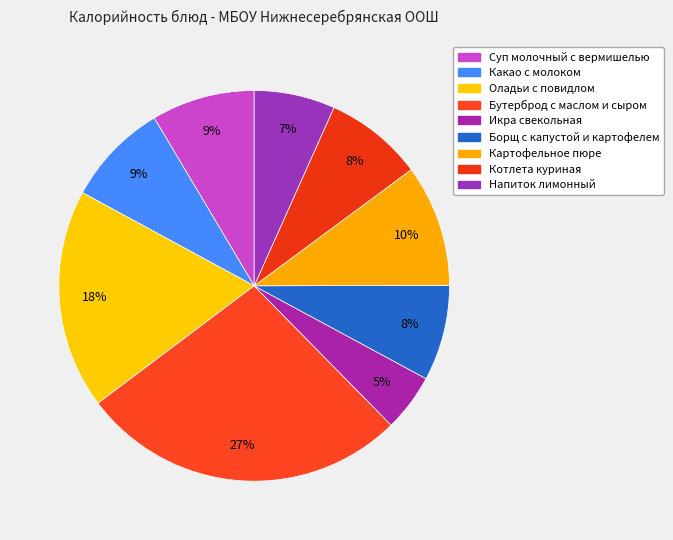

Does Икра свекольная represent more than half of the total?

No